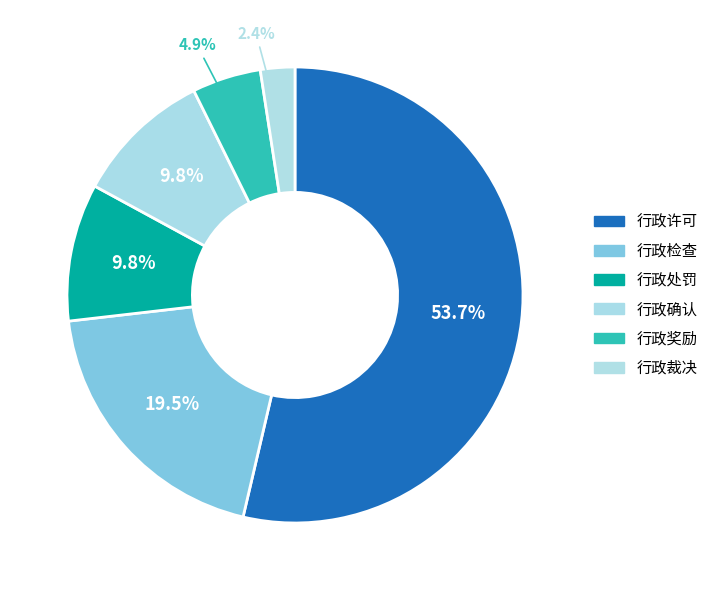

To the nearest percent, what percentage of the pie is 行政许可?

54%